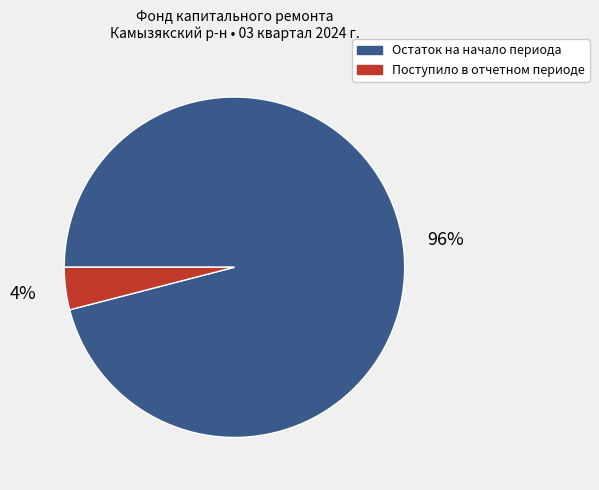

Does Остаток на начало периода account for over 50% of the chart?

Yes